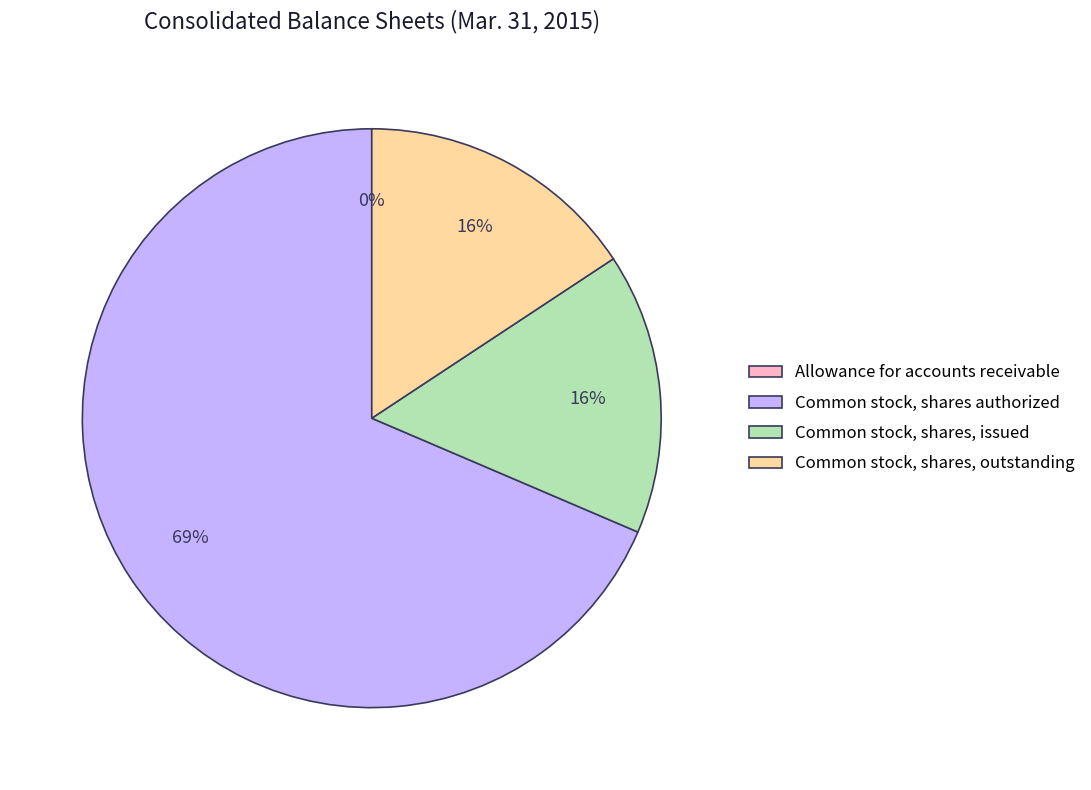

Do Common stock, shares authorized and Common stock, shares, outstanding together represent more than half of the pie?

Yes